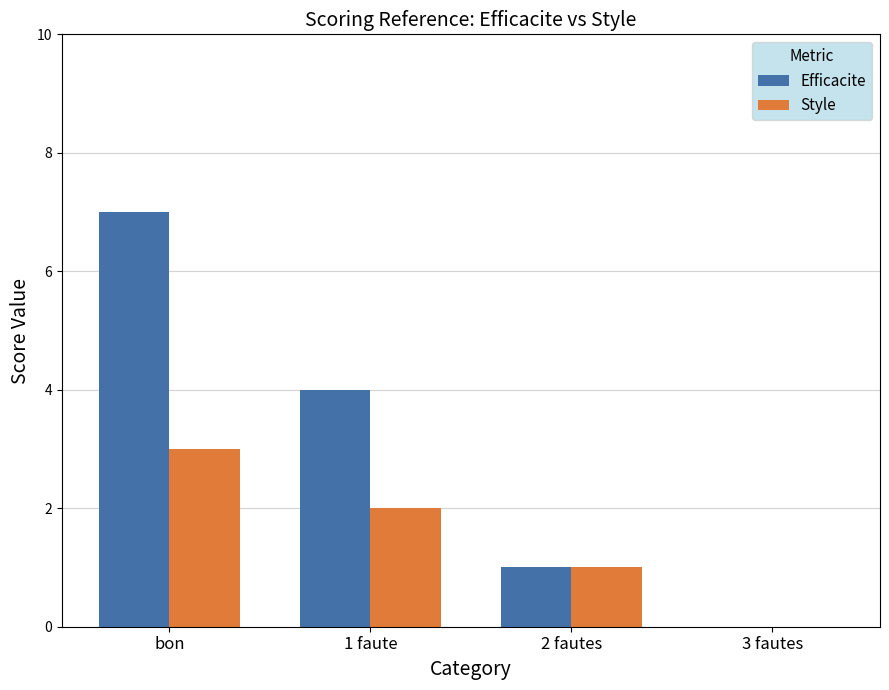

What is the greatest value displayed?

7